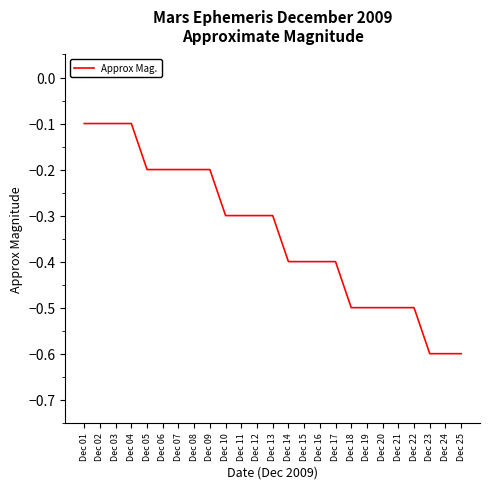

What is the minimum value shown in the chart?

-0.6